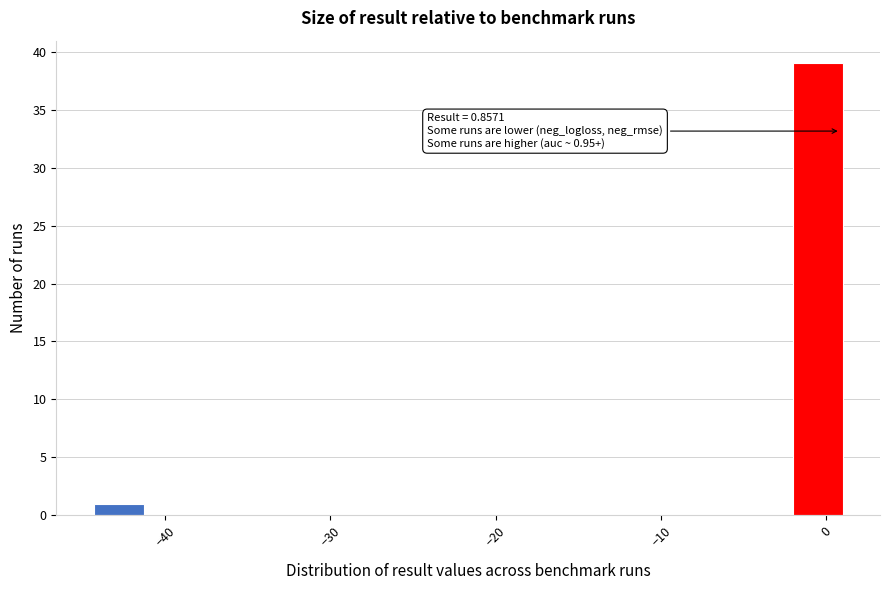

Around what value on the x-axis is the tallest bar? Give the approximate position of its centre, as read against the axis.

-1